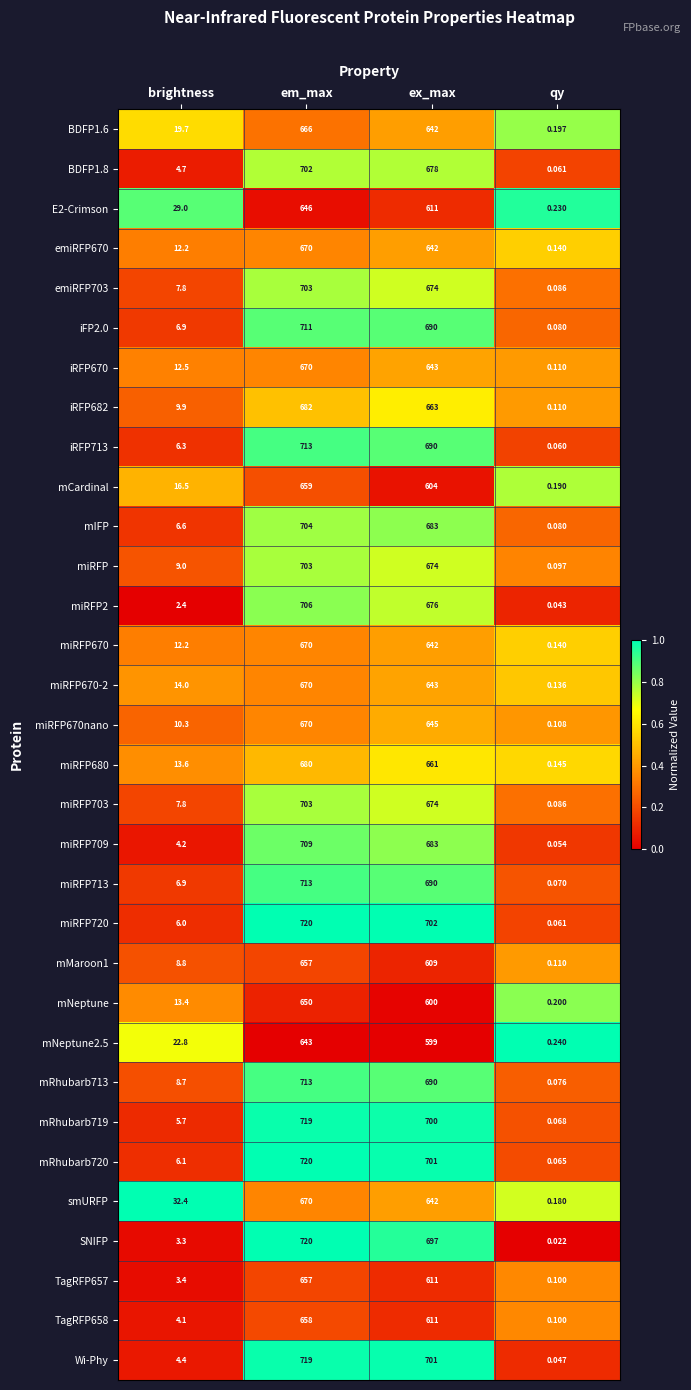

Rank the categories by miRFP2 value from lowest to highest.

qy, brightness, ex_max, em_max